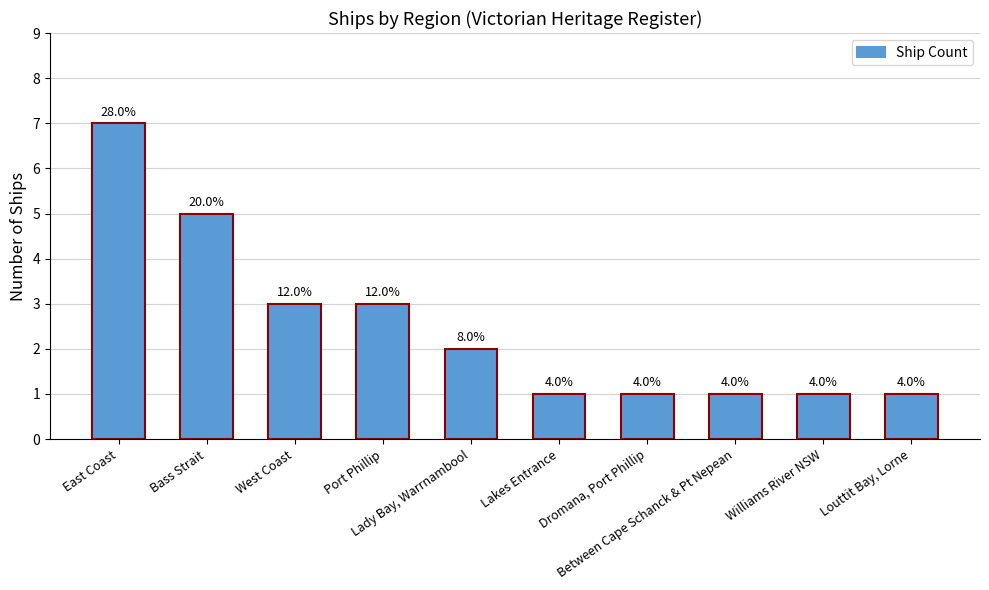

Rank the categories by value from lowest to highest.

Lakes Entrance, Dromana, Port Phillip, Between Cape Schanck & Pt Nepean, Williams River NSW, Louttit Bay, Lorne, Lady Bay, Warrnambool, West Coast, Port Phillip, Bass Strait, East Coast